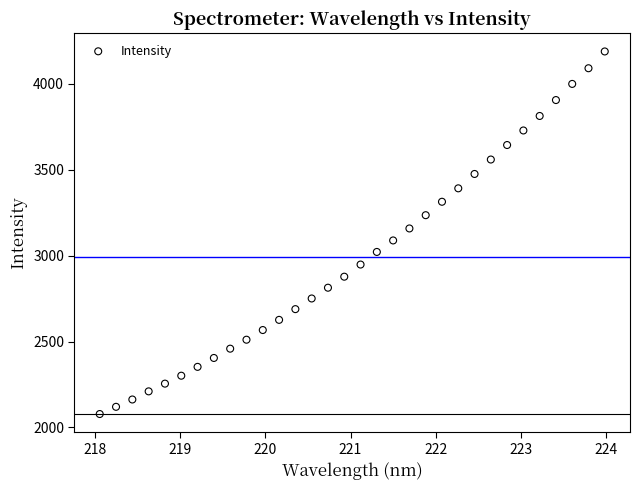

What is the range of Y values (max minus min)?

2108.3